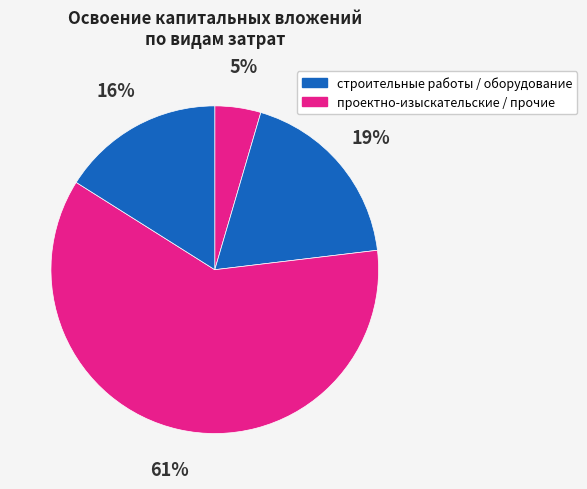

Count the number of slices in the pie.

4